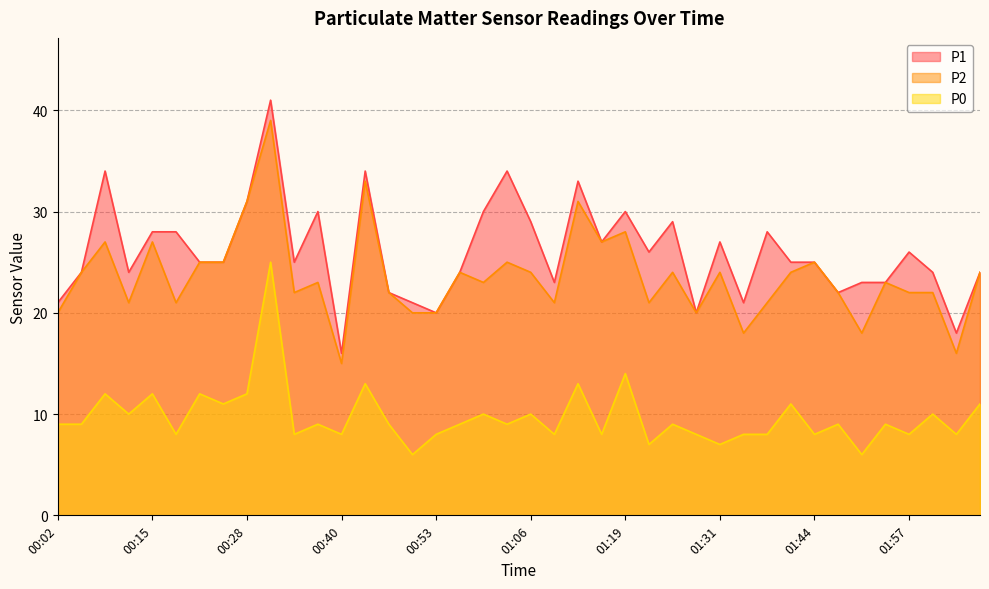

At which category does P2 reach its first local valley?

00:12